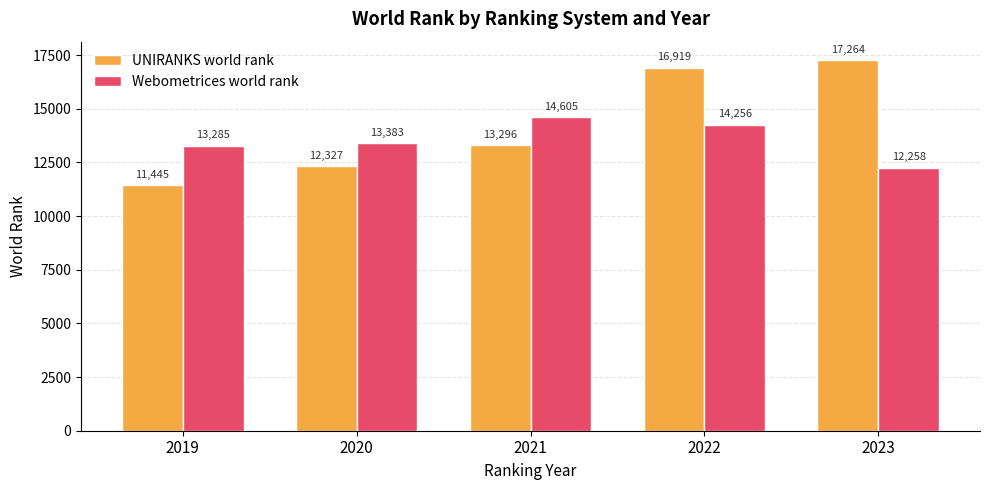

Is it true that UNIRANKS world rank equals 5514 at 2019?

False